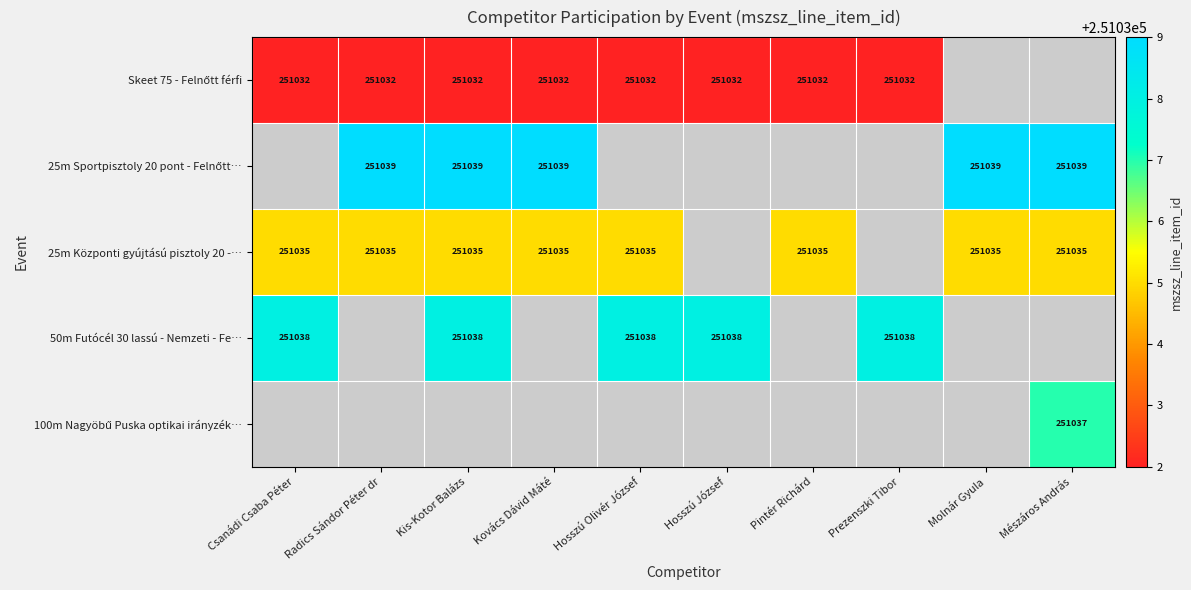

The value of 25m Központi gyújtású pisztoly 20 -… at Hosszú Olivér József is 418228. True or false?

False